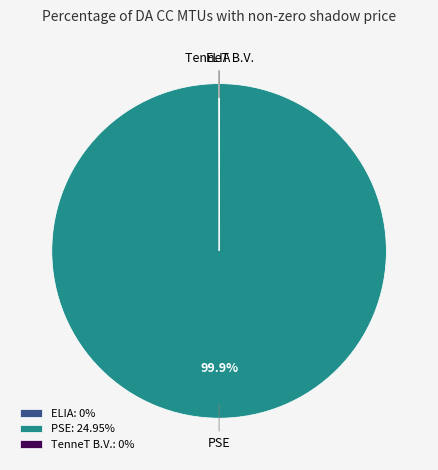

Which category has the biggest portion of the pie?

PSE